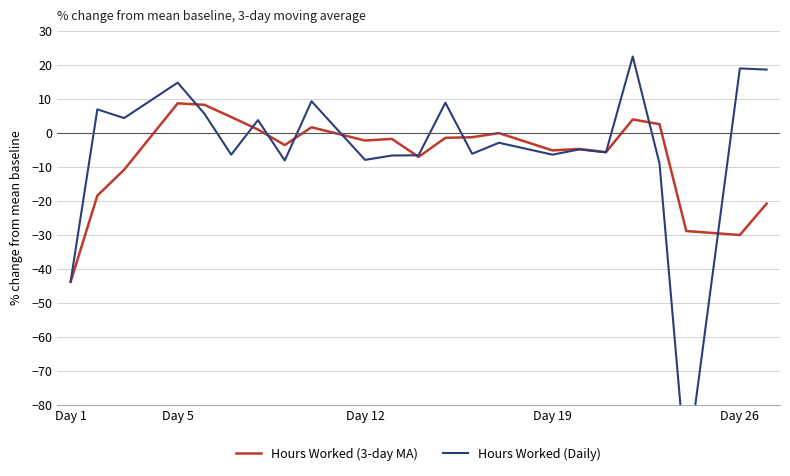

After their last crossing, which series has the higher values: Hours Worked (3-day MA) or Hours Worked (Daily)?

Hours Worked (Daily)